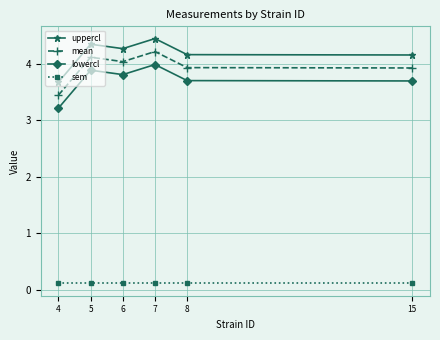

What is the value of the uppercl point at the 3rd from the left?

4.3